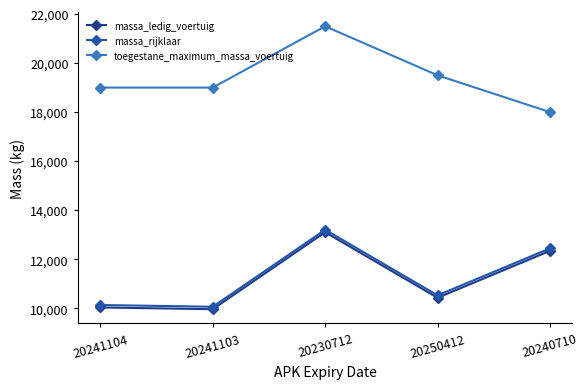

Does the chart display data point markers on the line(s)?

Yes